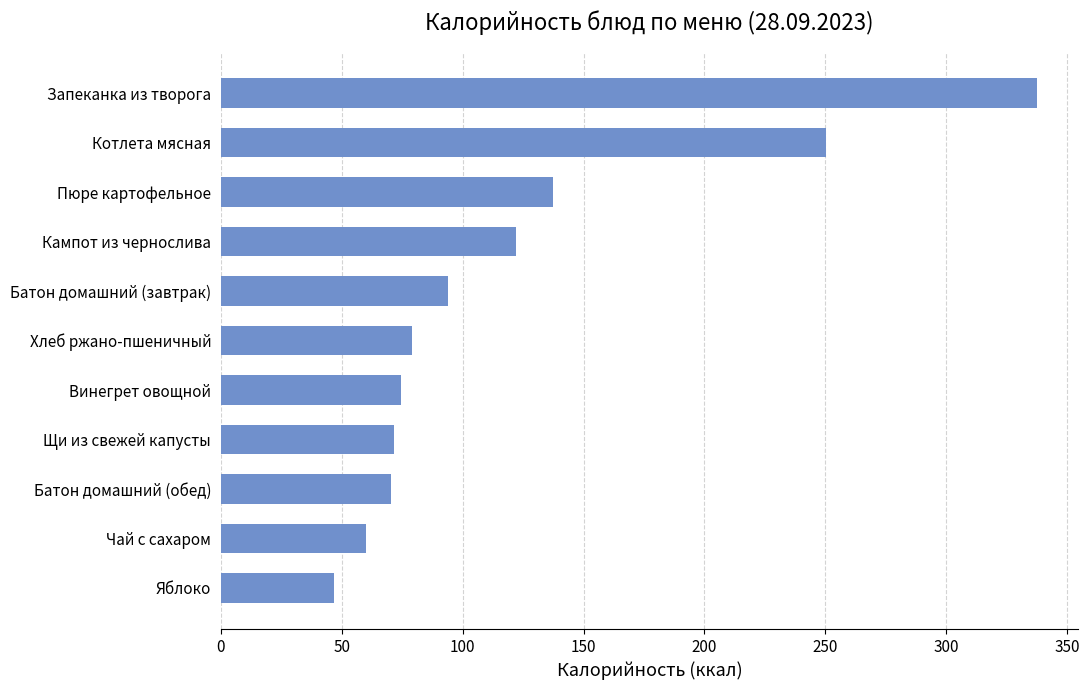

What is the ratio of the value at Кампот из чернослива to the value at Яблоко?

2.6